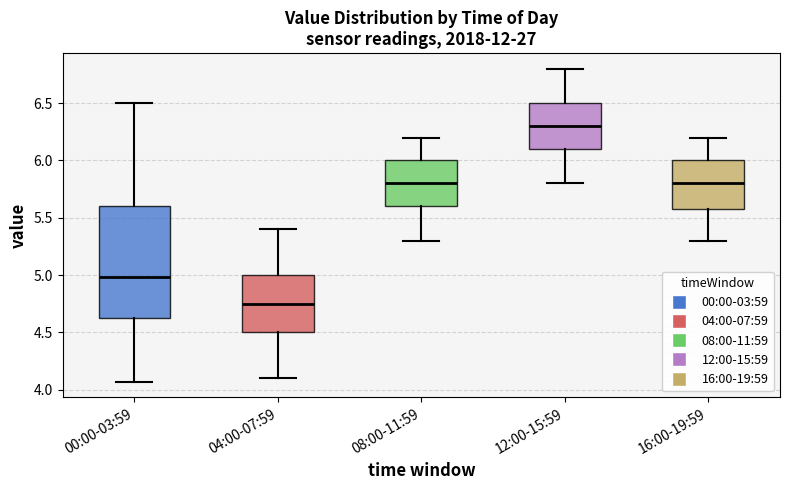

Reading left to right, read every box against the y-axis: the position of its median line, the range the box covers, and the ends of its whiskers. The values are not printed on the chart, so give them approximately, as read against the axis.

00:00-03:59: median 5.00, box 4.60 to 5.60, whiskers 4.05 to 6.50
04:00-07:59: median 4.75, box 4.50 to 5.00, whiskers 4.10 to 5.40
08:00-11:59: median 5.80, box 5.60 to 6.00, whiskers 5.30 to 6.20
12:00-15:59: median 6.30, box 6.10 to 6.50, whiskers 5.80 to 6.80
16:00-19:59: median 5.80, box 5.60 to 6.00, whiskers 5.30 to 6.20